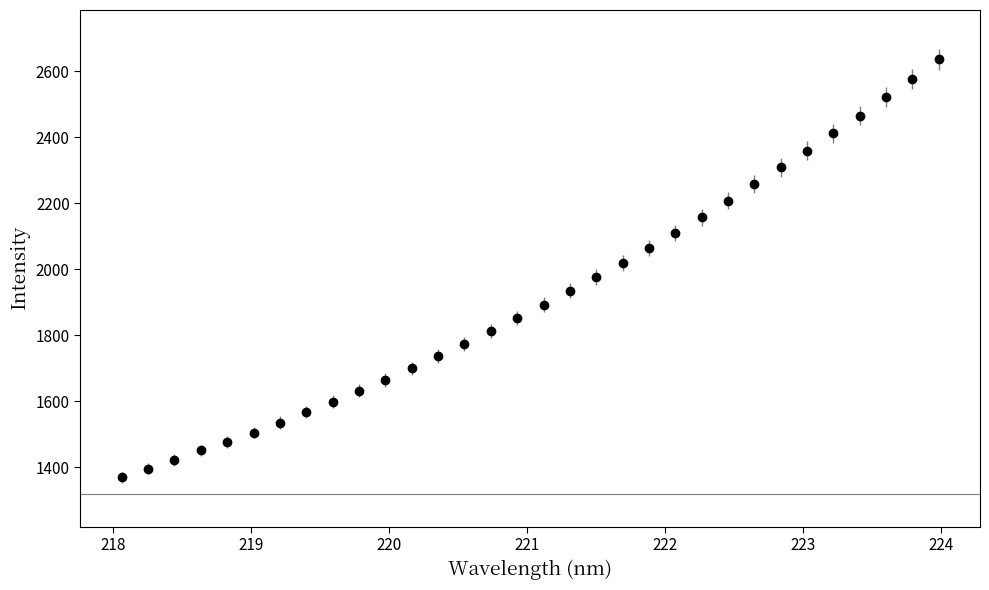

What is the value of the 23rd point from the left?

2157.3